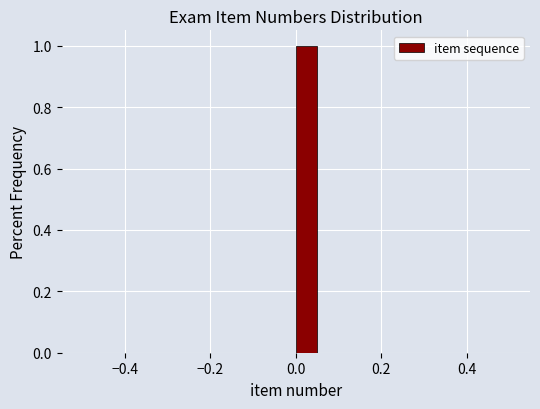

Read against the x-axis, roughly where is the centre of the tallest bar?

0.02